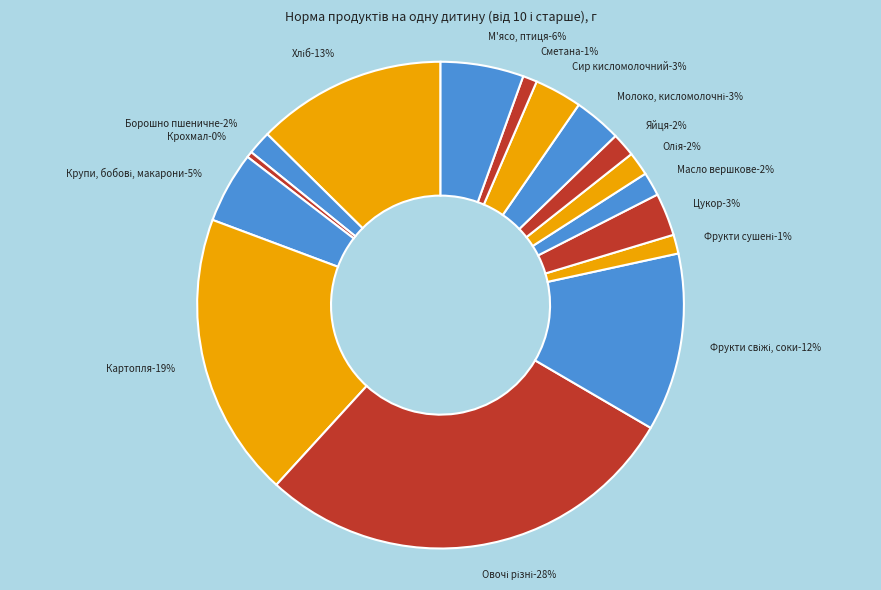

To the nearest percent, what is the combined percentage of Фрукти сушені and Сметана?

2%